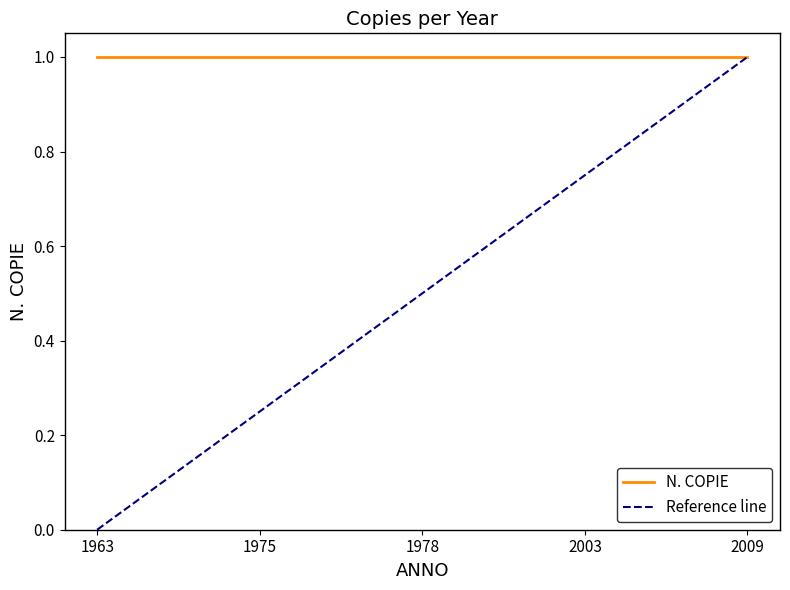

The value of Reference line at 2009 is 1.0. True or false?

True